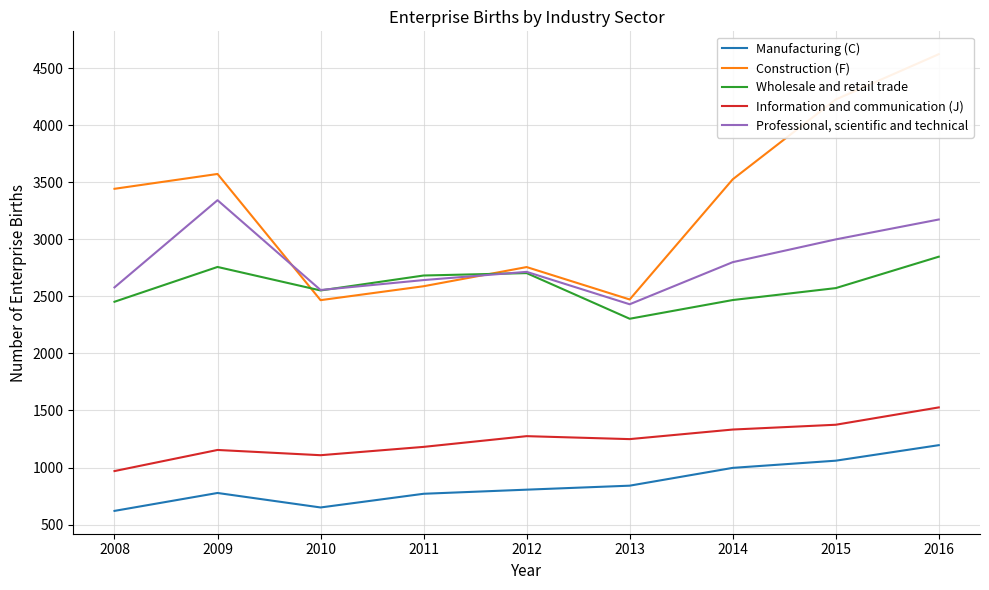

At how many categories does at least one series exceed 703?

9